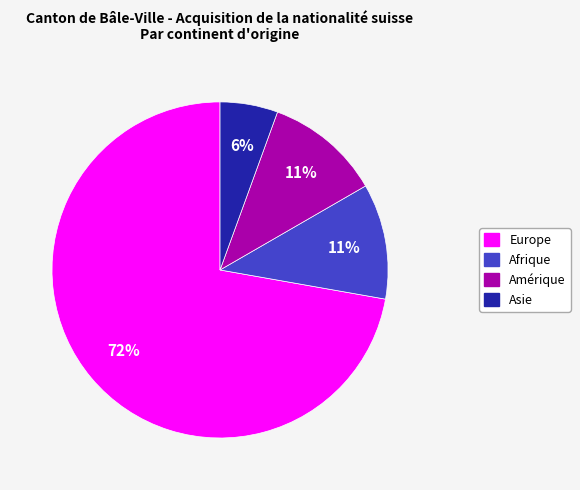

Is there any slice that represents more than half of the pie?

Yes